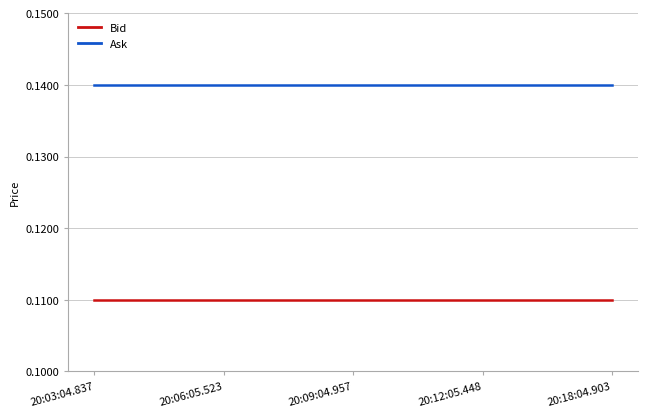

The value of Ask at 20:03:04.837 is 0.2. True or false?

False